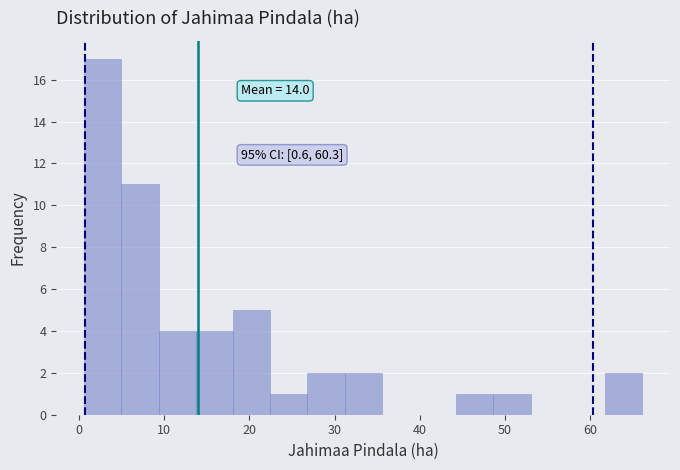

Over which range of the x-axis is the bar tallest?

1 to 5